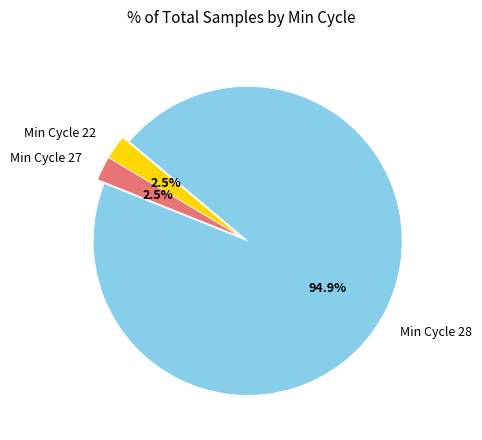

Is there a majority slice in this chart?

Yes